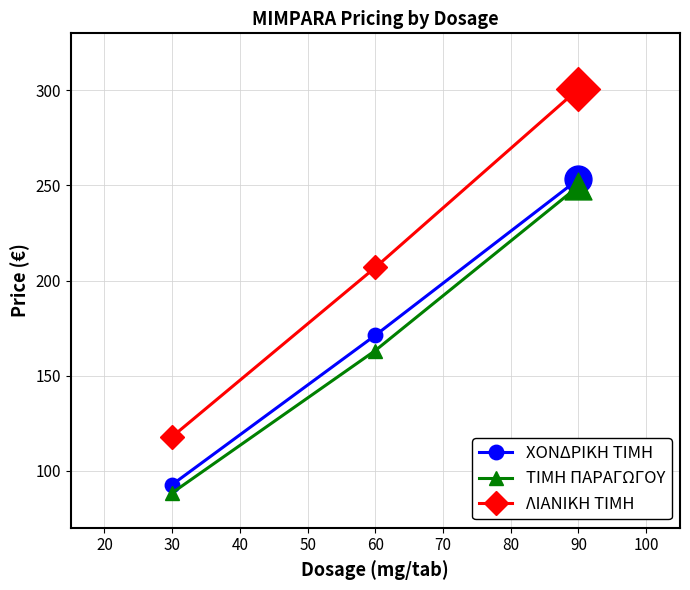

List the labels in order of ΤΙΜΗ ΠΑΡΑΓΩΓΟΥ value, smallest first.

30, 60, 90